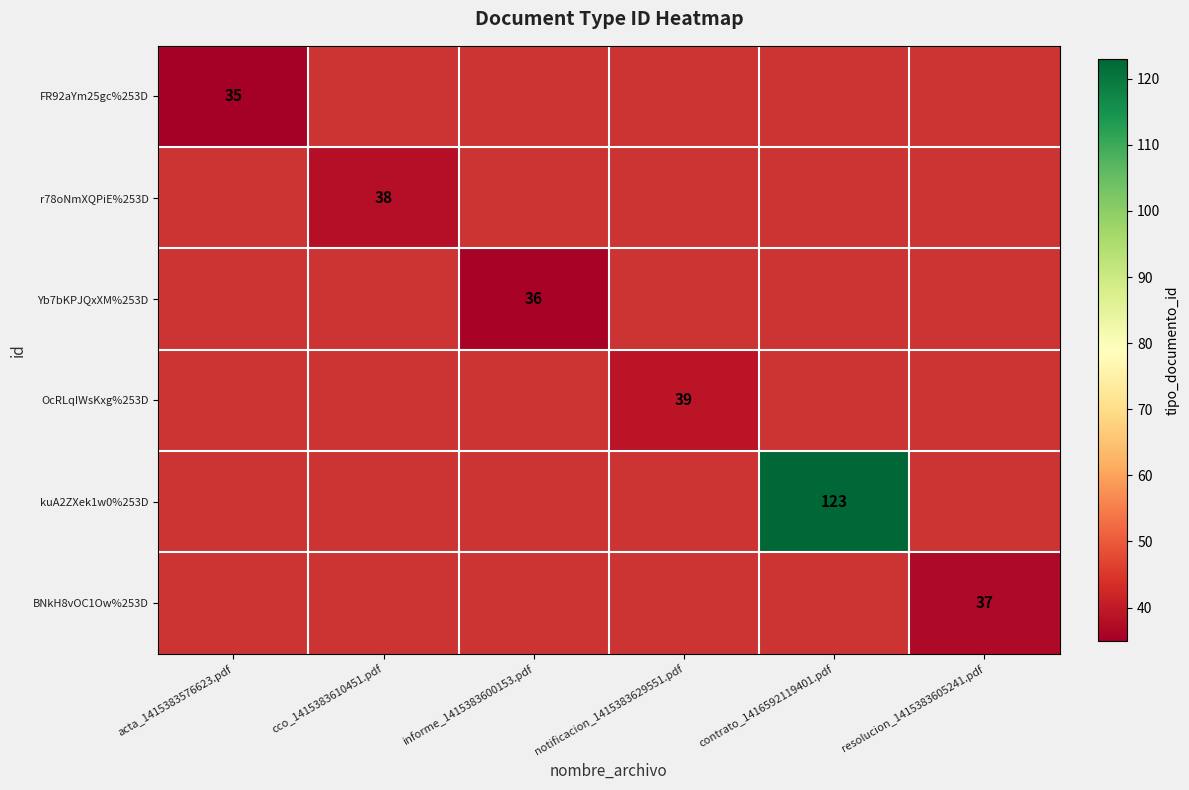

What is the total value across all series at notificacion_1415383629551.pdf?

39